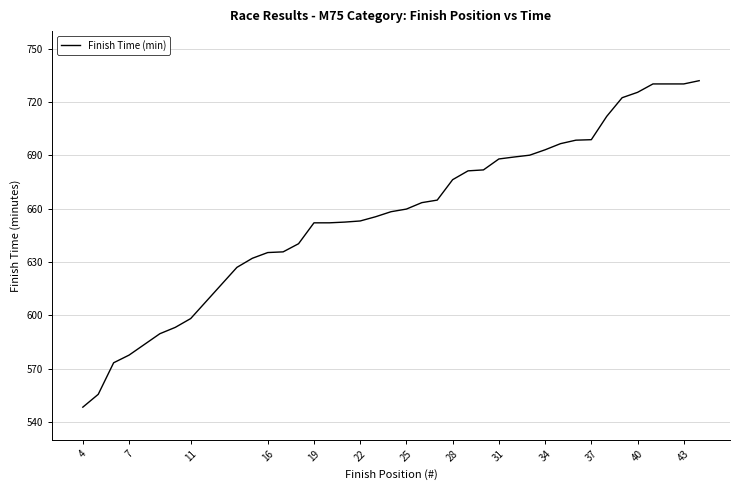

What is the smallest value displayed?

548.3